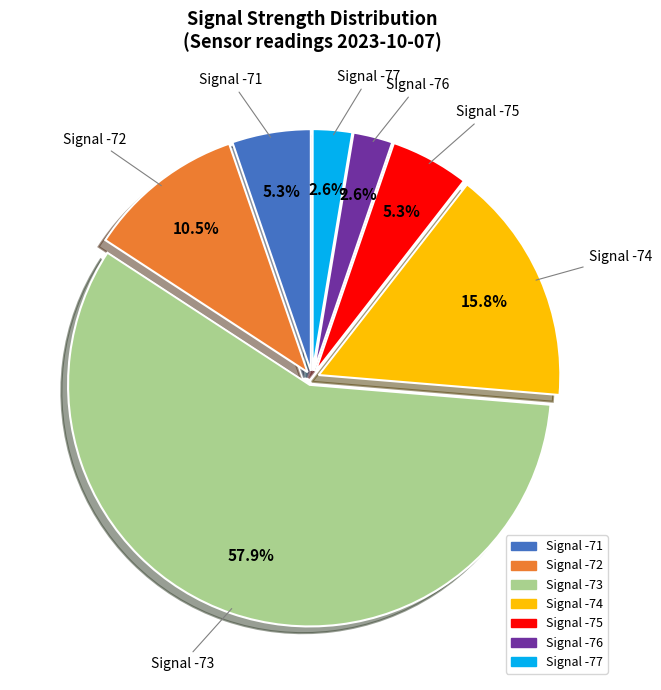

How many slices are in this pie chart?

7